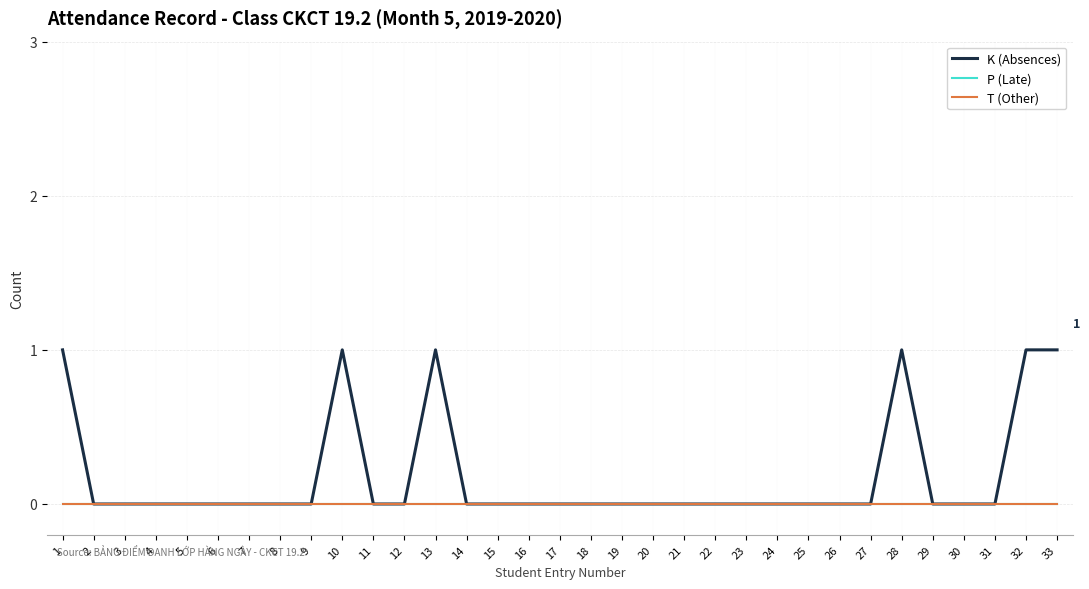

True or false: P (Late) has more than 0 points higher than both neighbors.

False